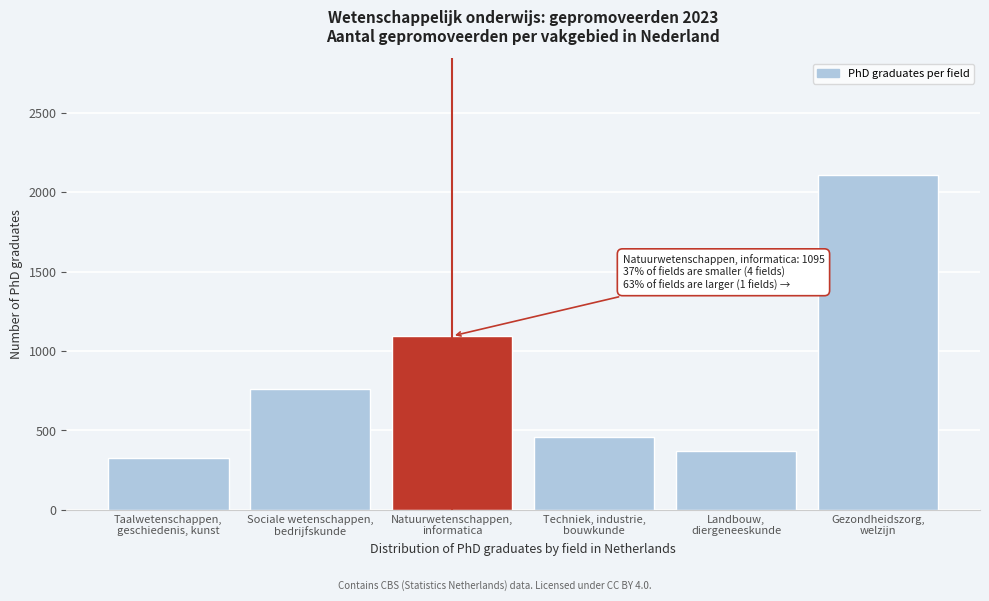

Reading left to right, what are all the values shown in this chart?

326	758	1095	461	372	2108